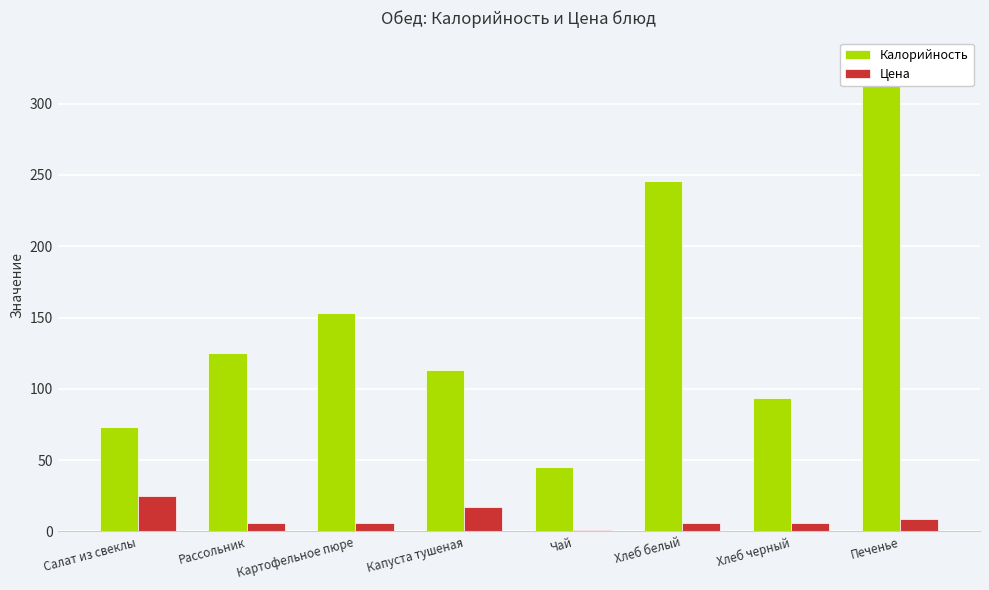

What is the label of the 2nd bar from the left?

Рассольник